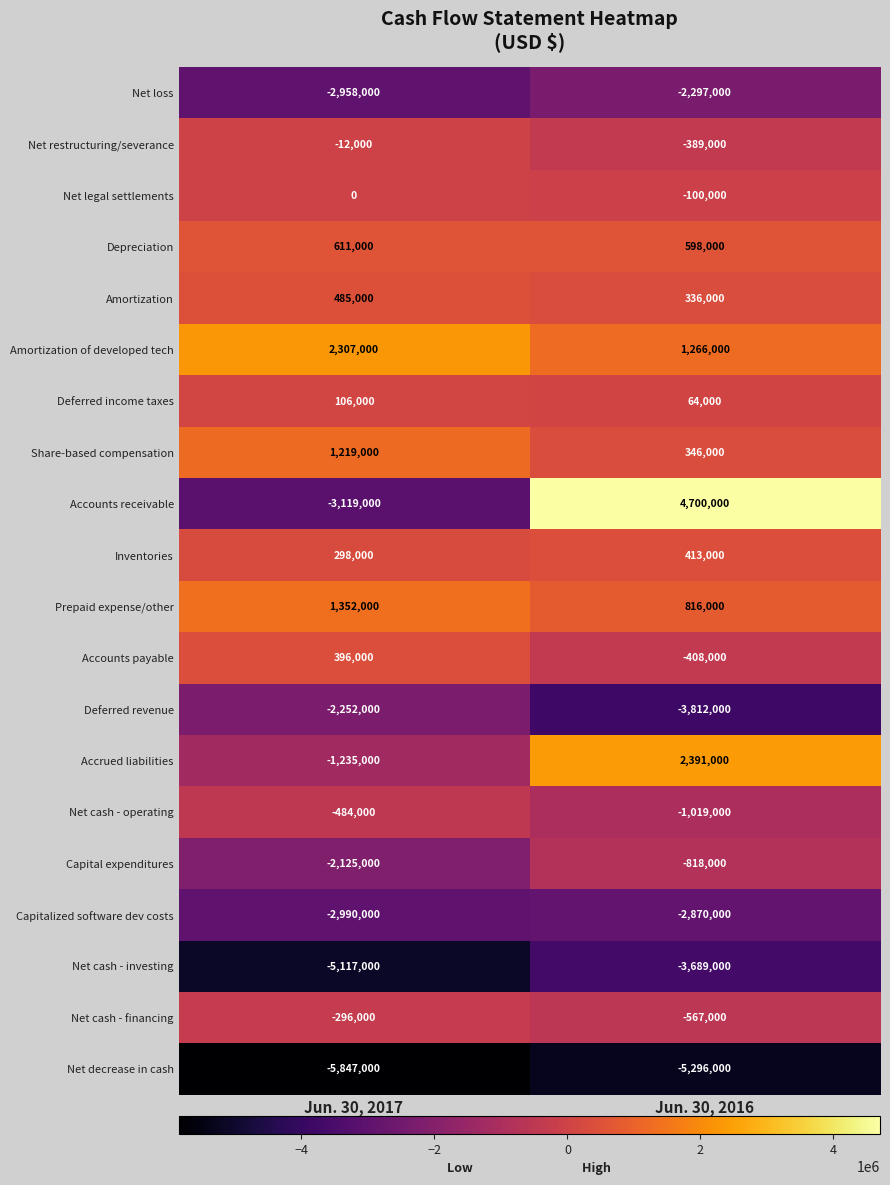

At which label is Net restructuring/severance closest to -200500?

Jun. 30, 2017